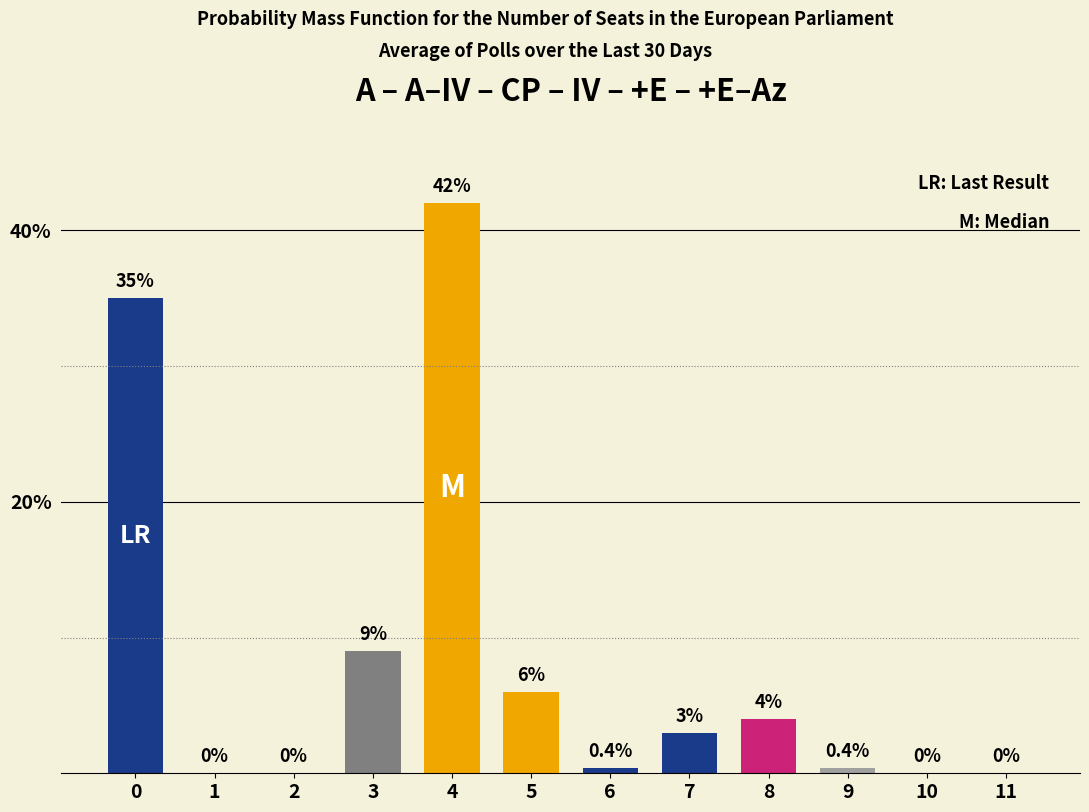

Between 6 and 1, which is larger?

6